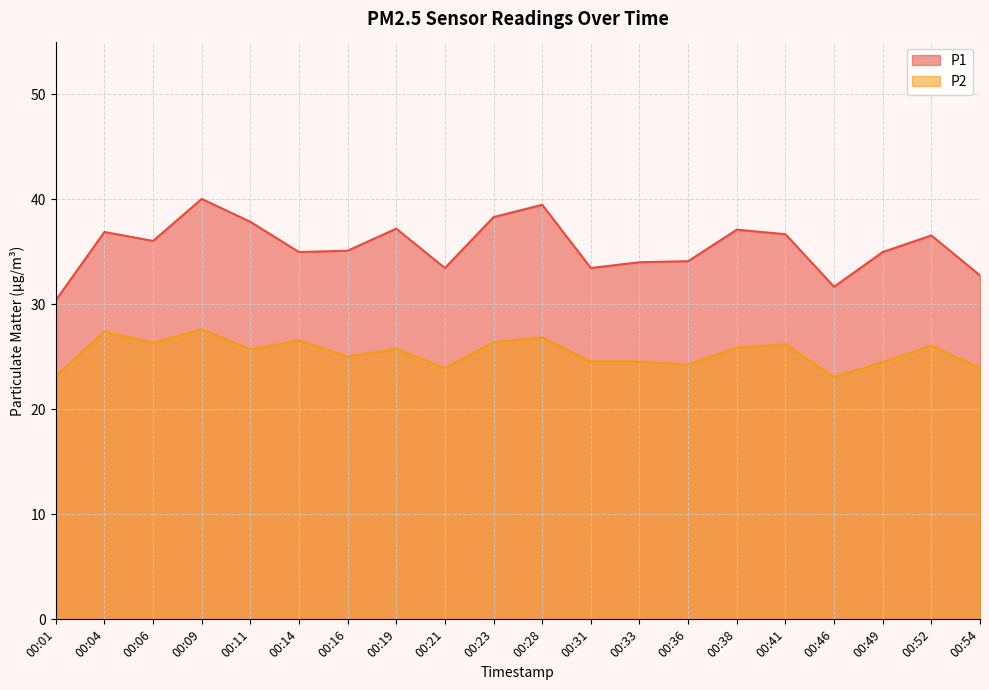

The P1 series shows 30.4 at 00:01. True or false?

True